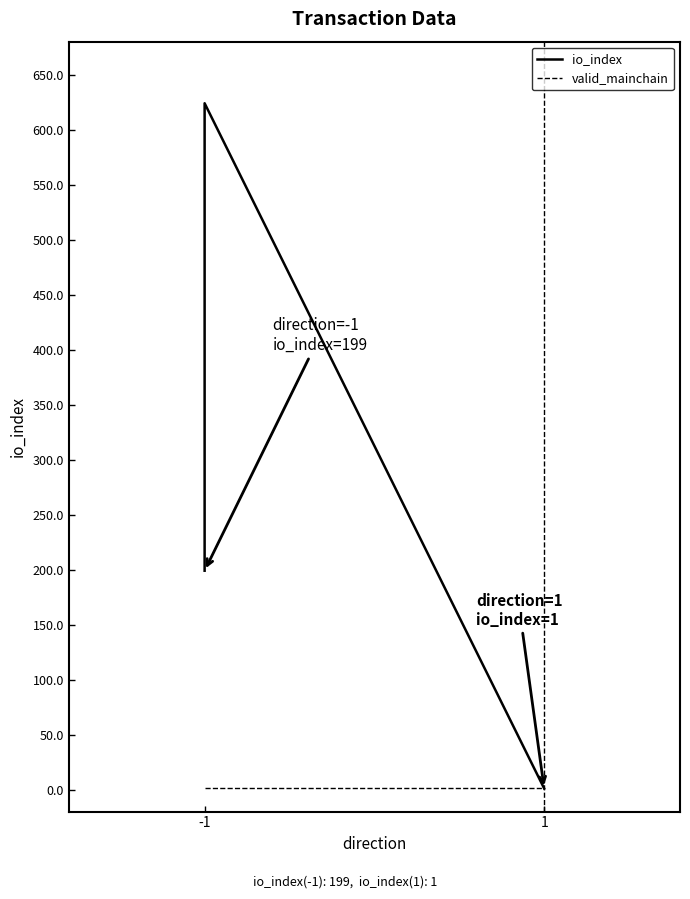

Is it true that valid_mainchain equals 1 at 1?

False